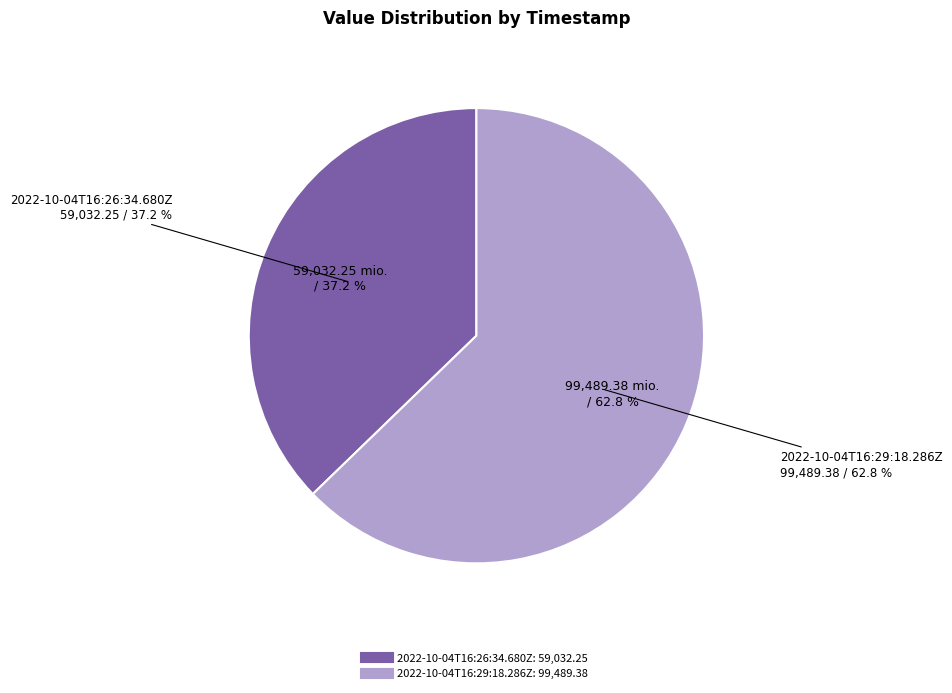

What is the change in value from 2022-10-04T16:26:34.680Z to 2022-10-04T16:29:18.286Z?

+40457.1